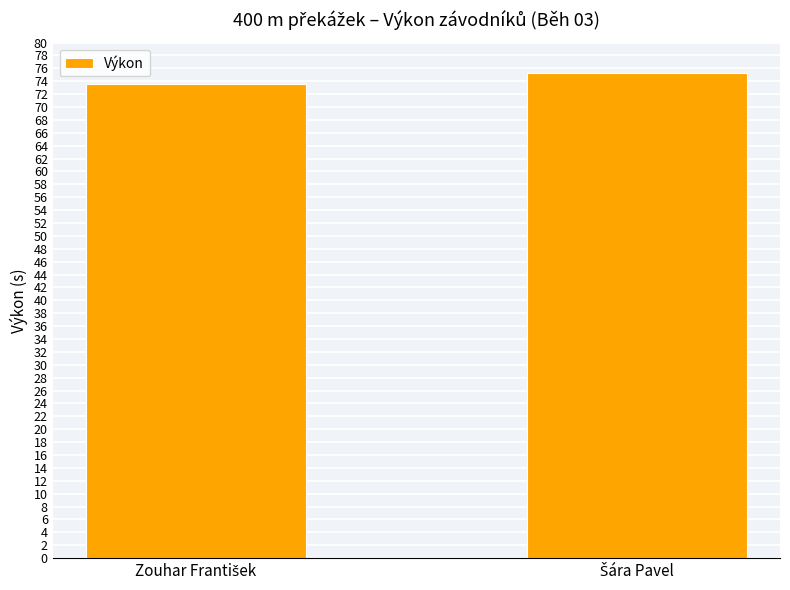

What is the value of the 2nd bar from the left?

75.2